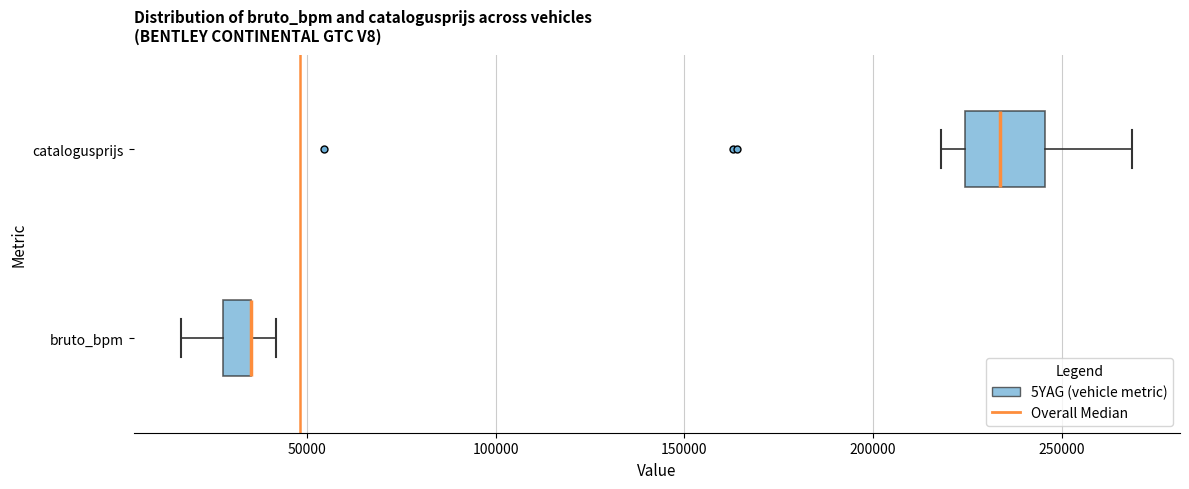

Comparing the boxes themselves (not the whiskers), which one is the widest?

catalogusprijs